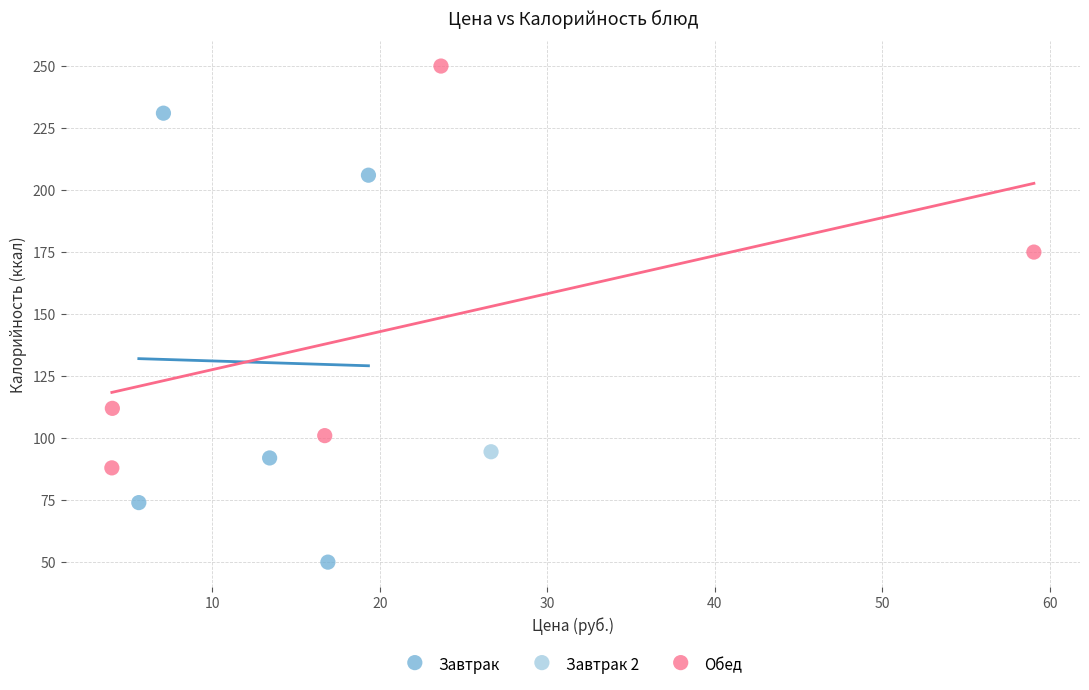

What are all the series names shown in the legend?

Завтрак, Завтрак 2, Обед